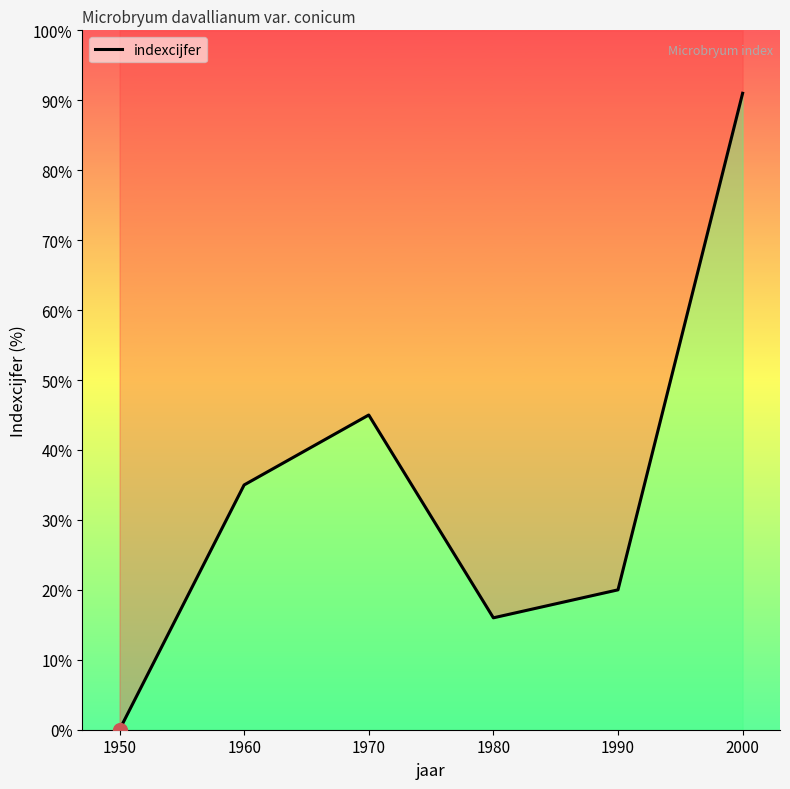

Reading left to right, list all the values displayed in this chart.

1950=0	1960=35	1970=45	1980=16	1990=20	2000=91